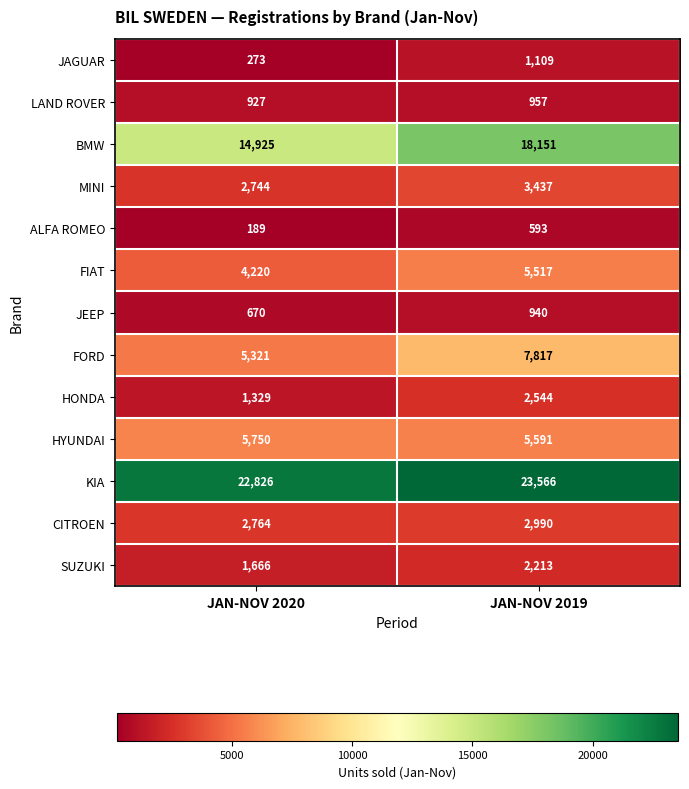

The value of HONDA at JAN-NOV 2020 is 1329. True or false?

True